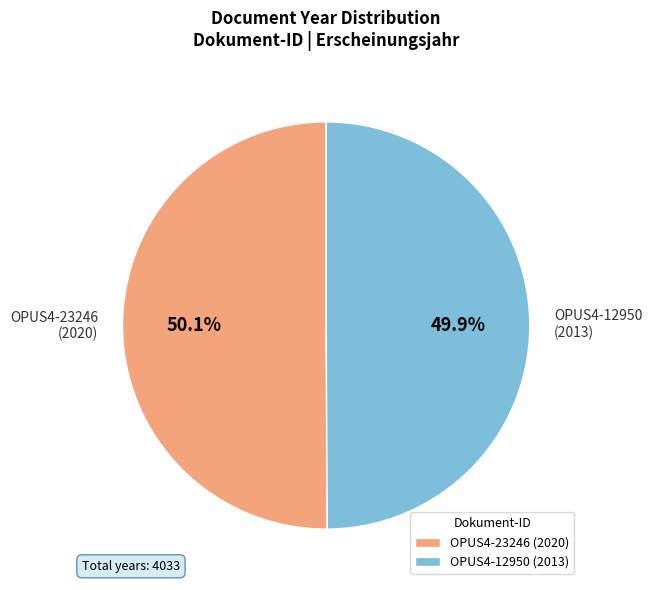

What is the ratio of the value at OPUS4-12950 to the value at OPUS4-23246?

1.0